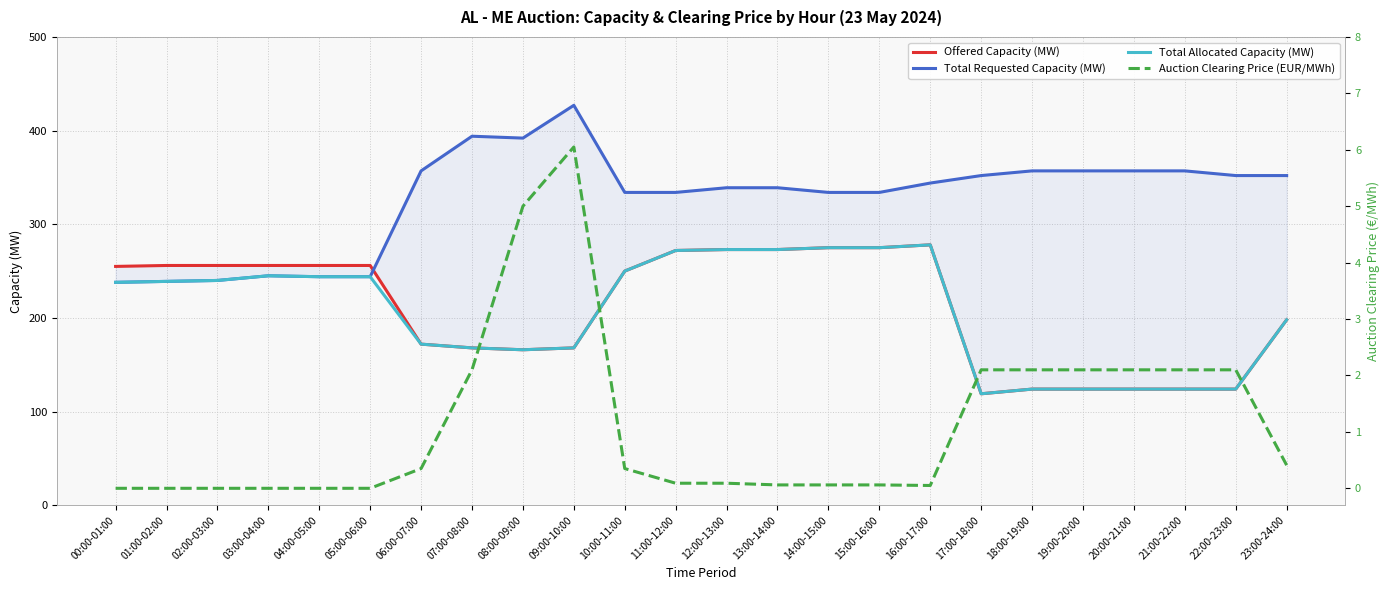

True or false: Offered Capacity (MW) and Auction Clearing Price (EUR/MWh) intersect in this chart.

False